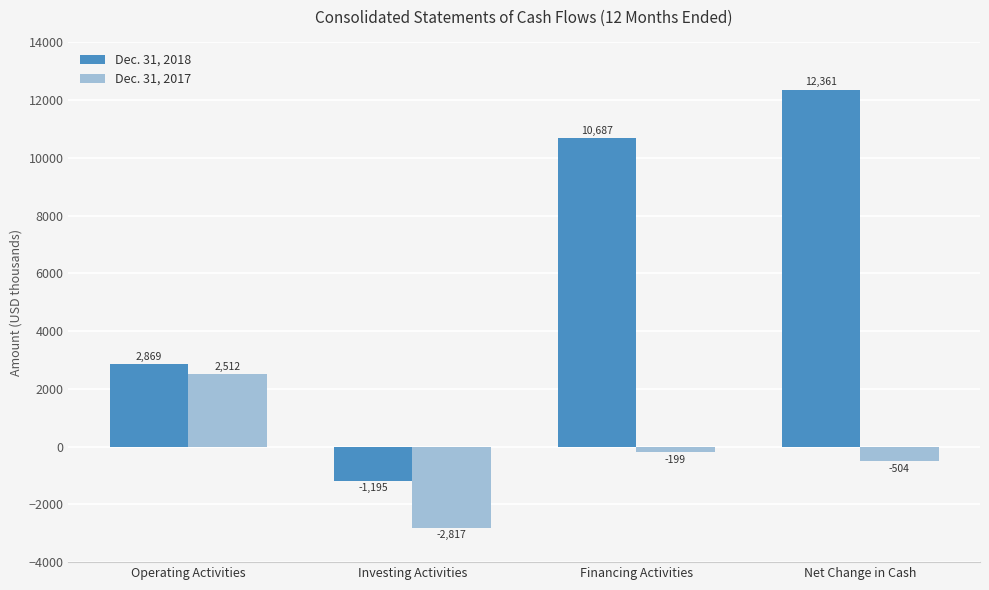

The Dec. 31, 2018 series shows 894 at Operating Activities. True or false?

False